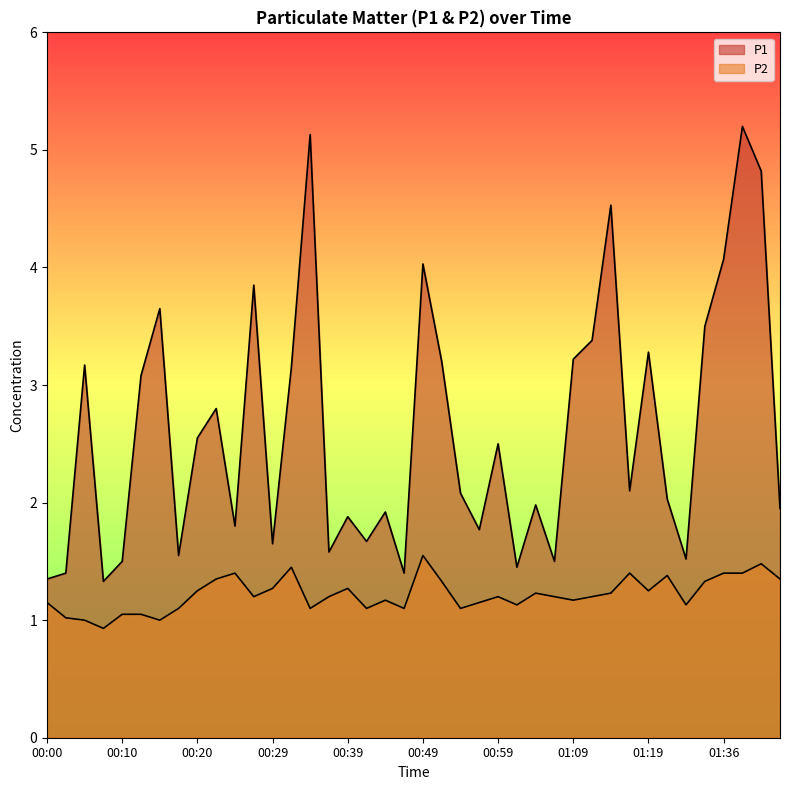

Rank the series at 00:52 from highest to lowest value.

P1, P2